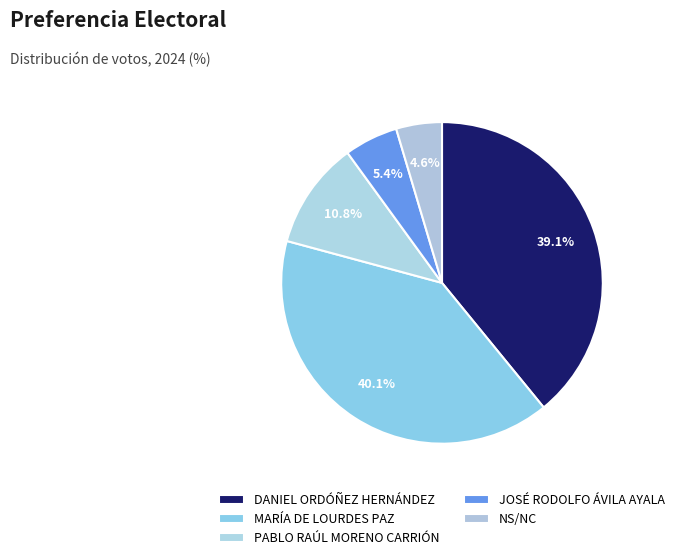

How many slices are in this pie chart?

5